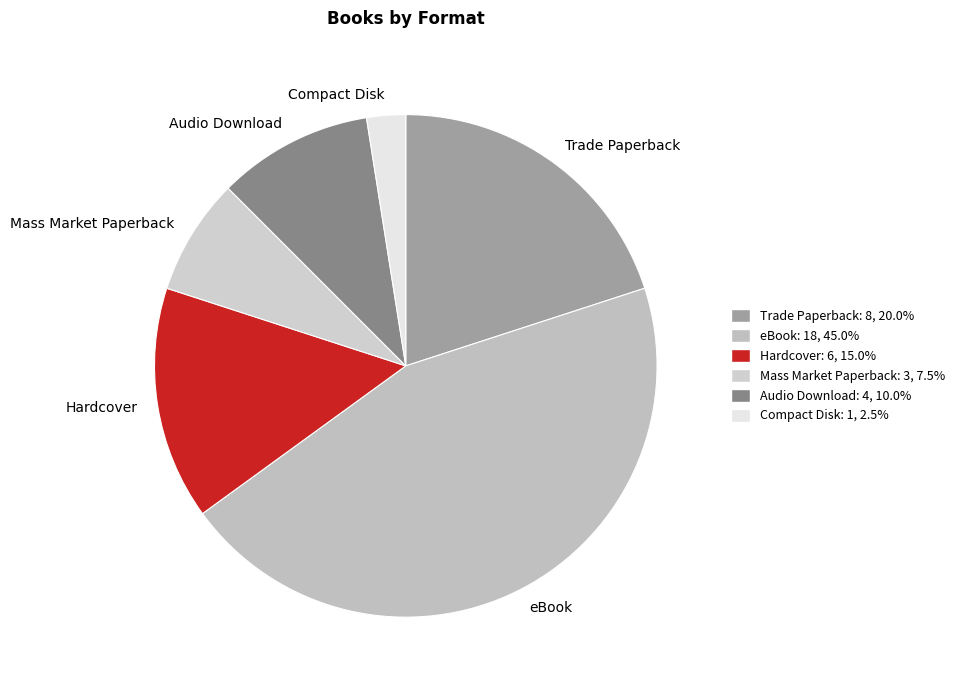

Which slice is the smallest?

Compact Disk